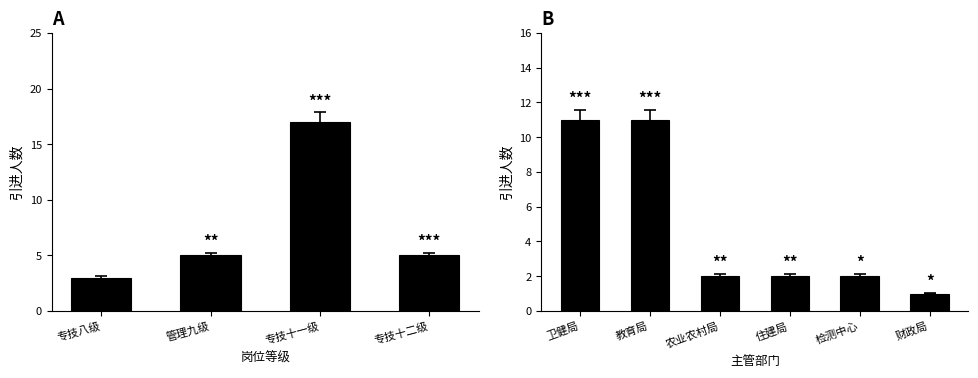

Does the chart contain stacked bars?

No